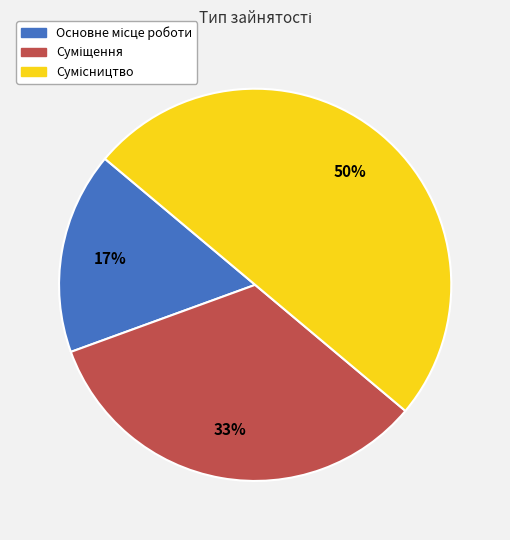

To the nearest percent, what is the difference between the largest and smallest slice percentages?

33%